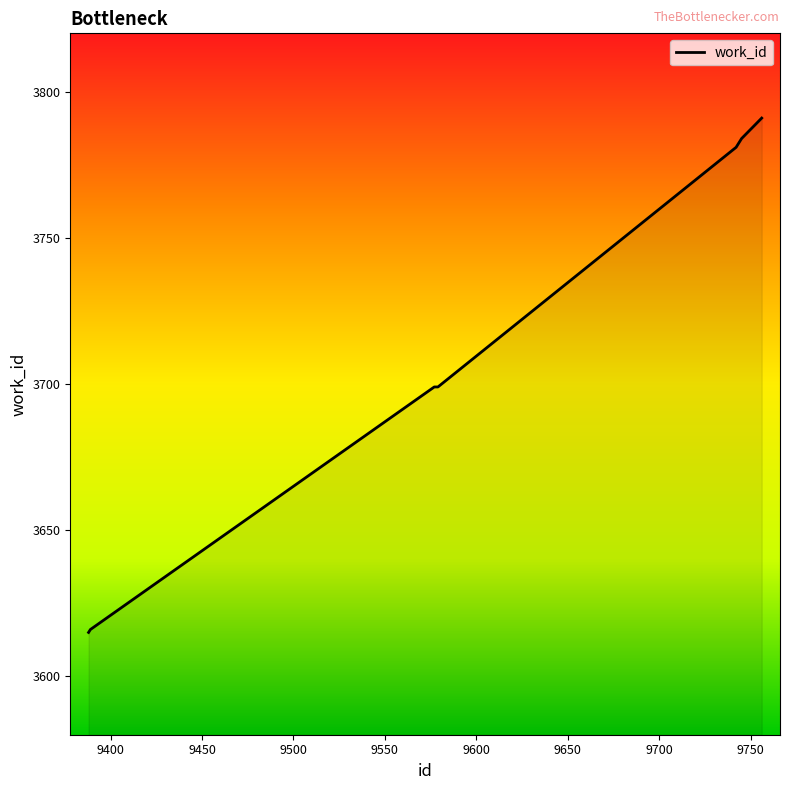

What is the sum of all values?

37249